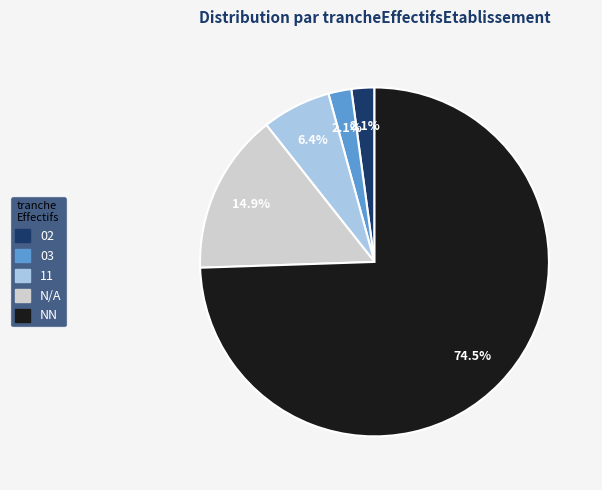

Is there any slice that represents more than half of the pie?

Yes